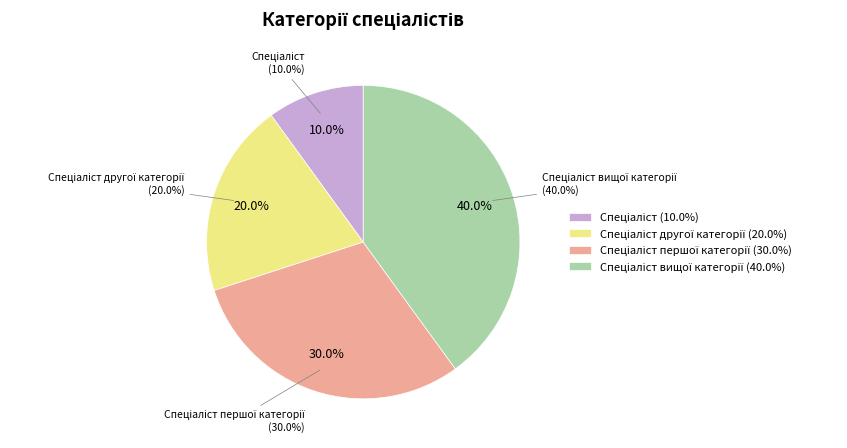

What is the largest slice in the pie chart?

Спеціаліст вищої категорії